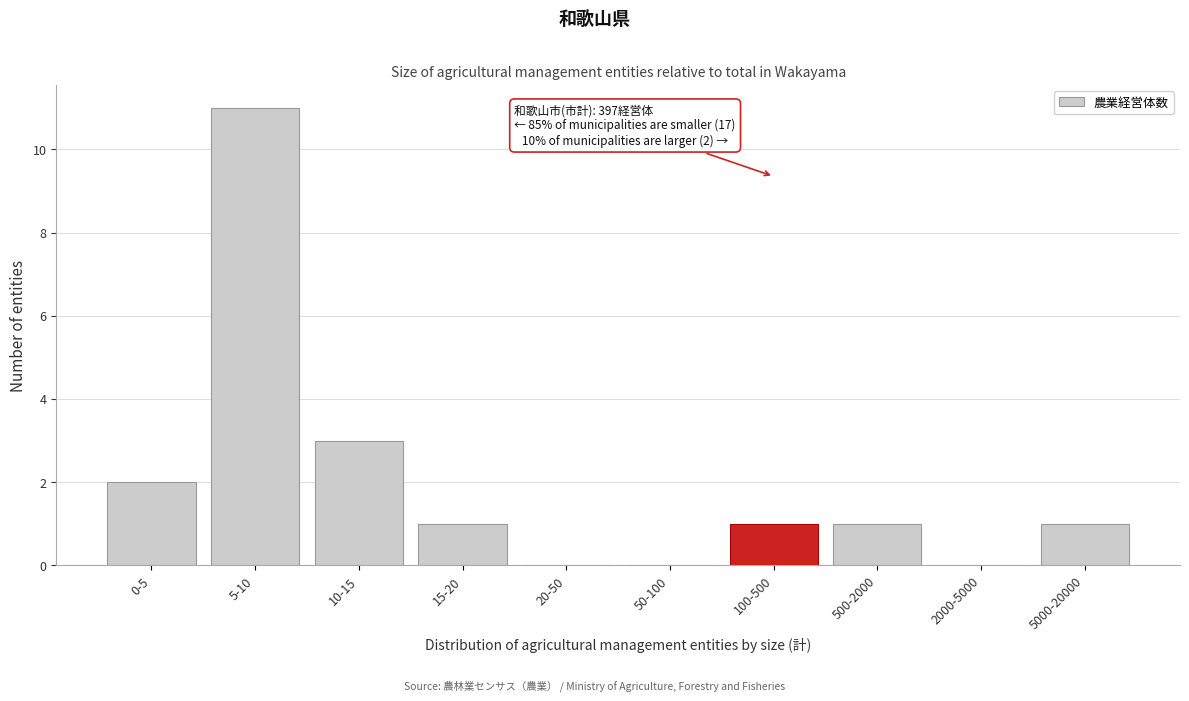

Reading left to right, list all the values displayed in this chart.

0-5=2	5-10=11	10-15=3	15-20=1	20-50=0	50-100=0	100-500=1	500-2000=1	2000-5000=0	5000-20000=1